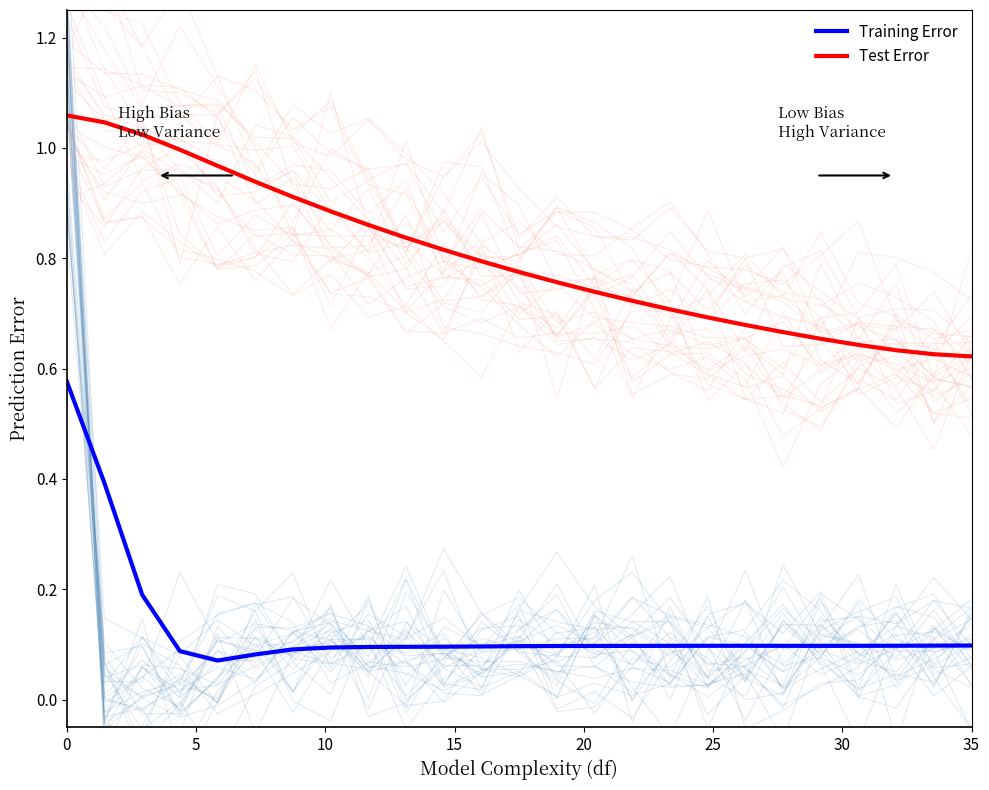

True or false: Test Error and Training Error cross at least once.

False